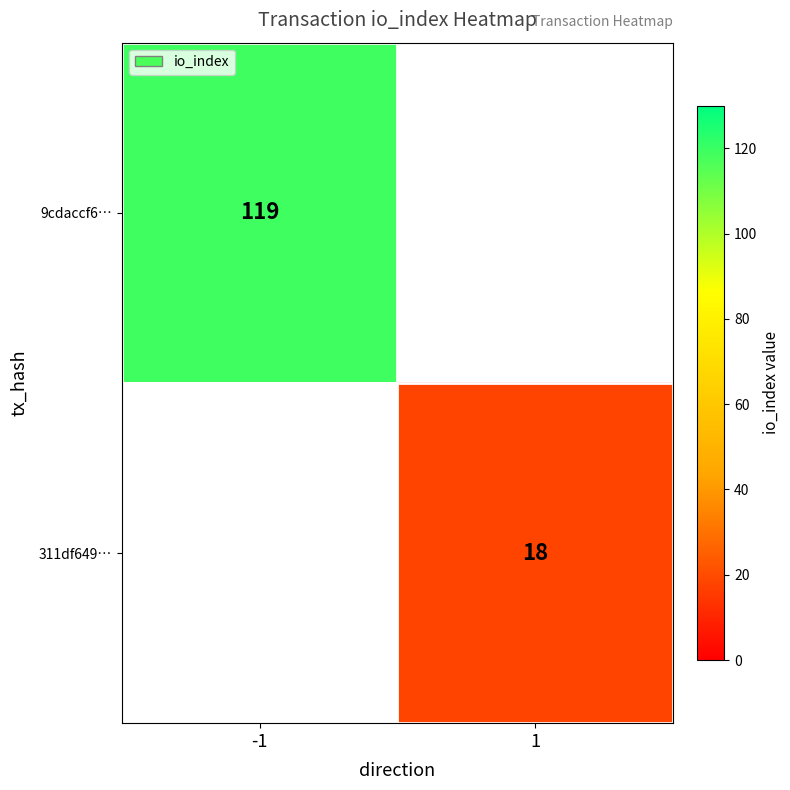

The value of 311df649… at 1 is 18. True or false?

True